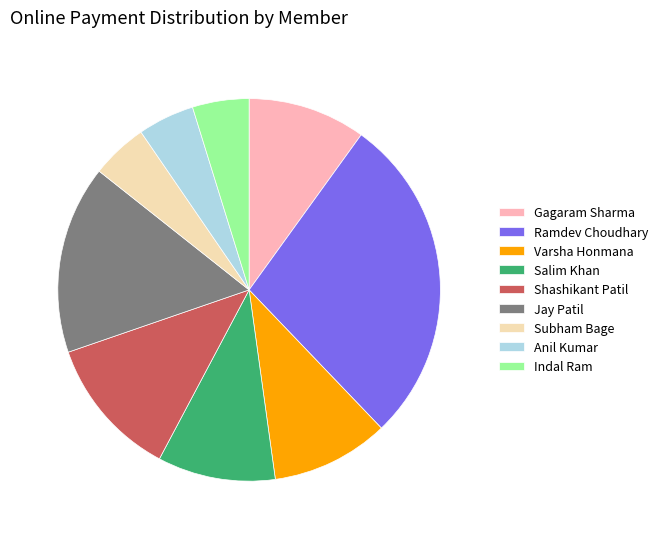

Count the number of slices in the pie.

9